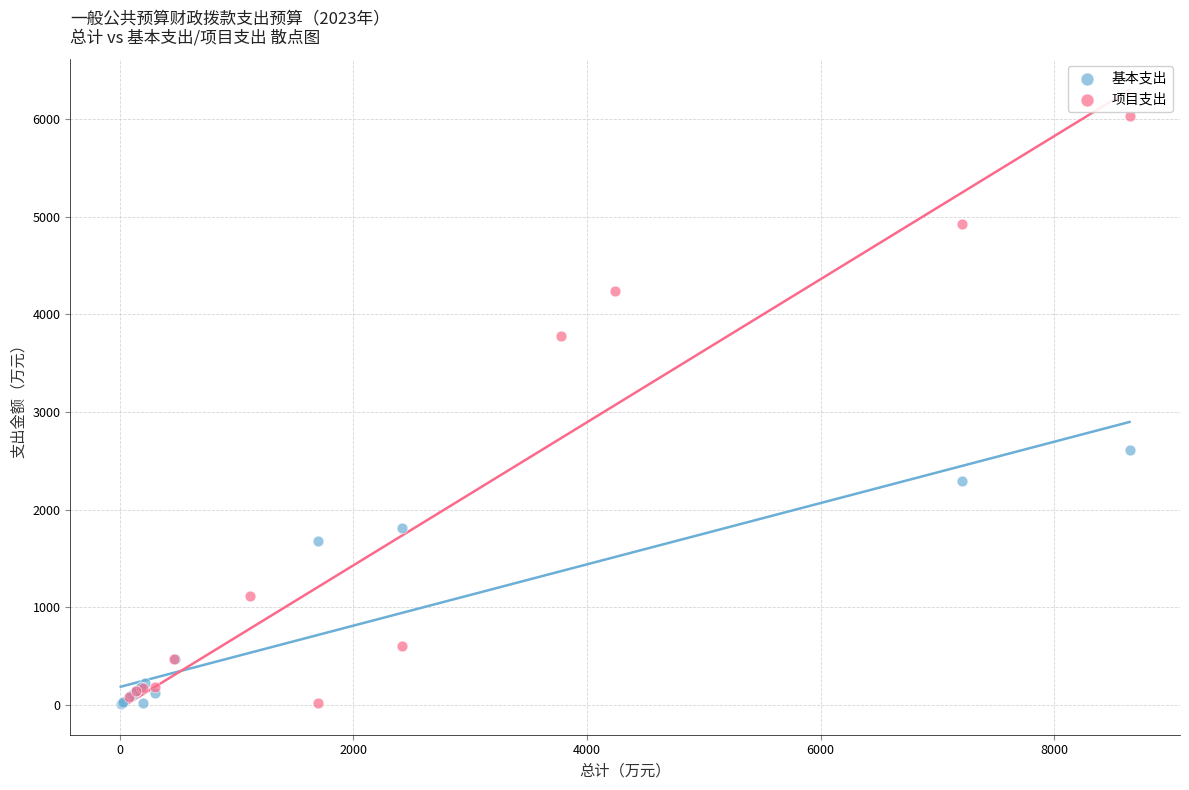

What are all the series names shown in the legend?

基本支出, 项目支出